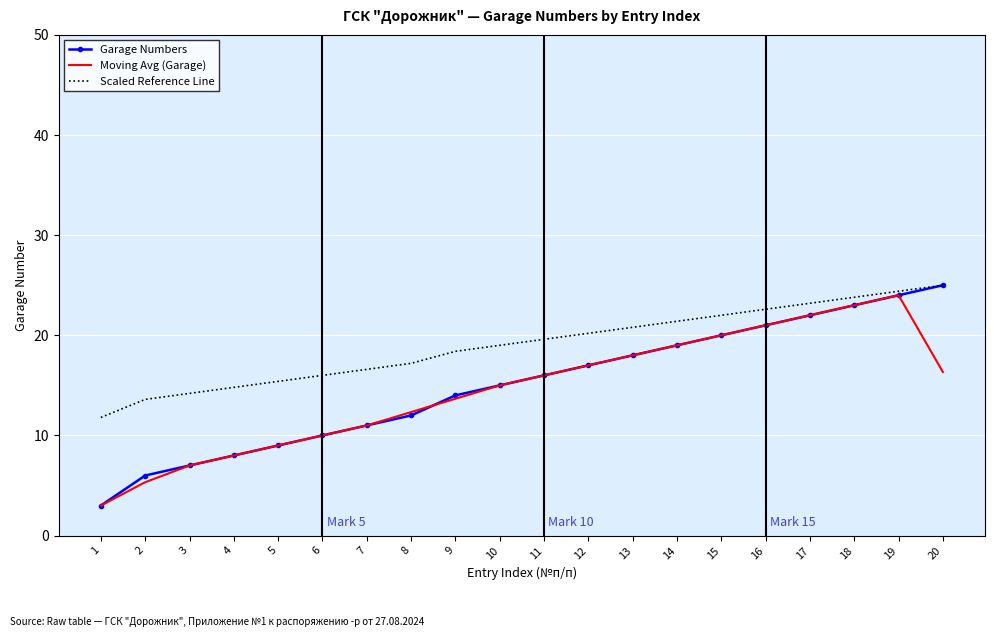

Count the number of categories in the chart.

20